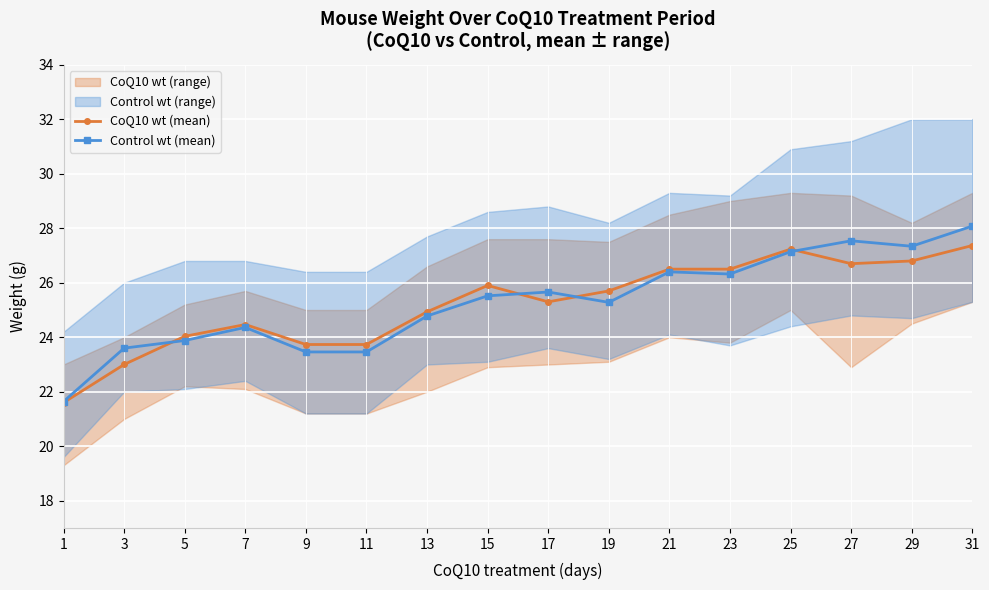

Which series has the largest total across all categories?

Control wt (mean)